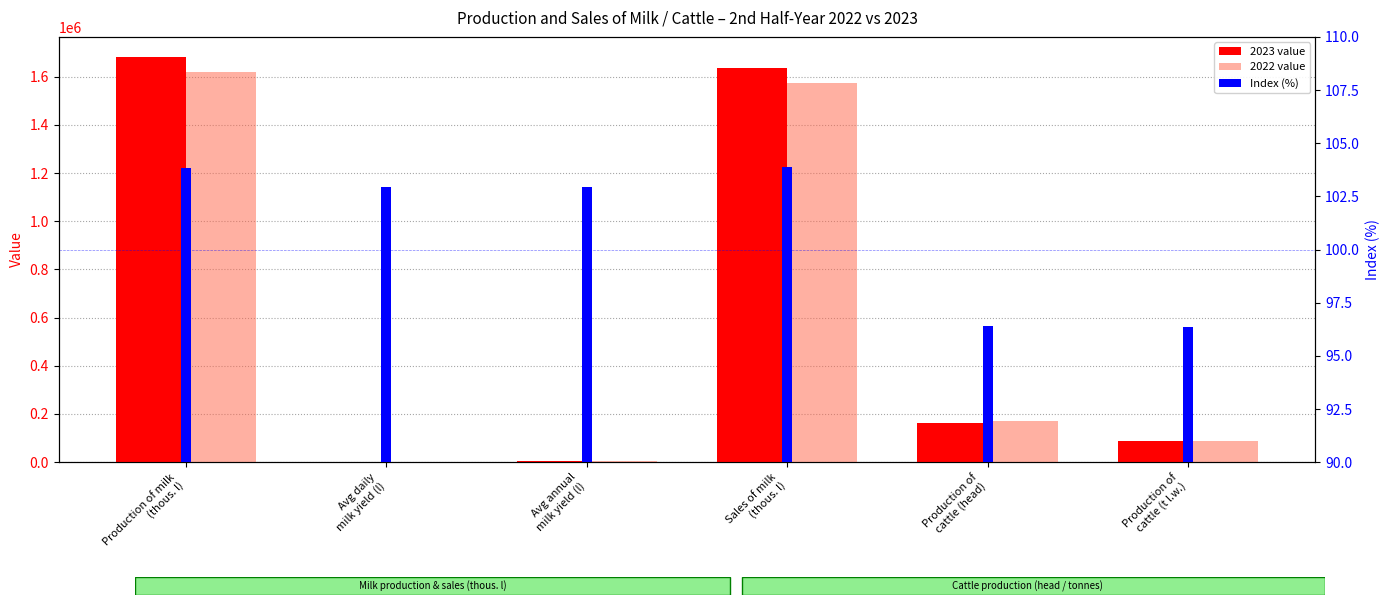

Reading left to right, what are all the values shown in this chart?

2023 value: Production of milk
(thous. l)=1681361.1	Avg daily
milk yield (l)=25.4	Avg annual
milk yield (l)=4672.3	Sales of milk
(thous. l)=1635775.9	Production of
cattle (head)=163117.0	Production of
cattle (t l.w.)=86404.2
2022 value: Production of milk
(thous. l)=1619088.2	Avg daily
milk yield (l)=24.7	Avg annual
milk yield (l)=4538.8	Sales of milk
(thous. l)=1574528.8	Production of
cattle (head)=169230.0	Production of
cattle (t l.w.)=89655.8
Index (%): Production of milk
(thous. l)=103.8	Avg daily
milk yield (l)=102.9	Avg annual
milk yield (l)=102.9	Sales of milk
(thous. l)=103.9	Production of
cattle (head)=96.4	Production of
cattle (t l.w.)=96.4